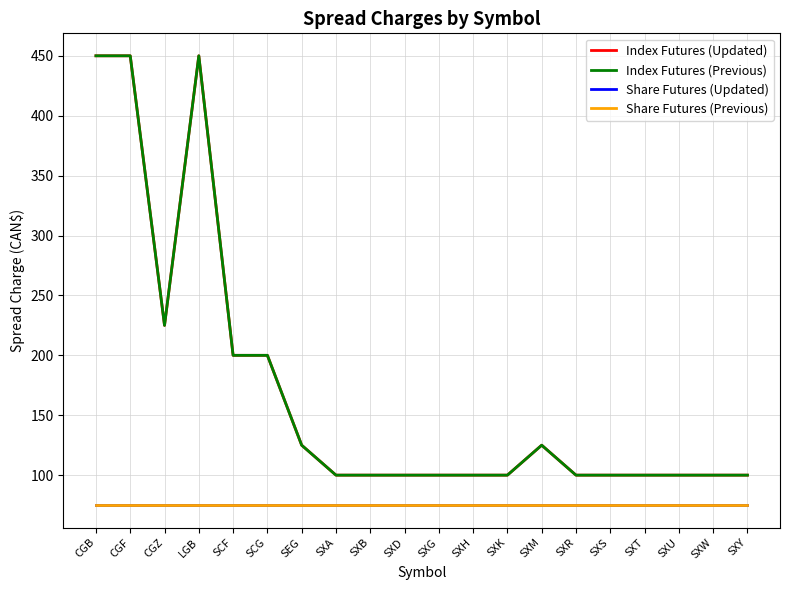

Does the chart have visible grid lines?

Yes